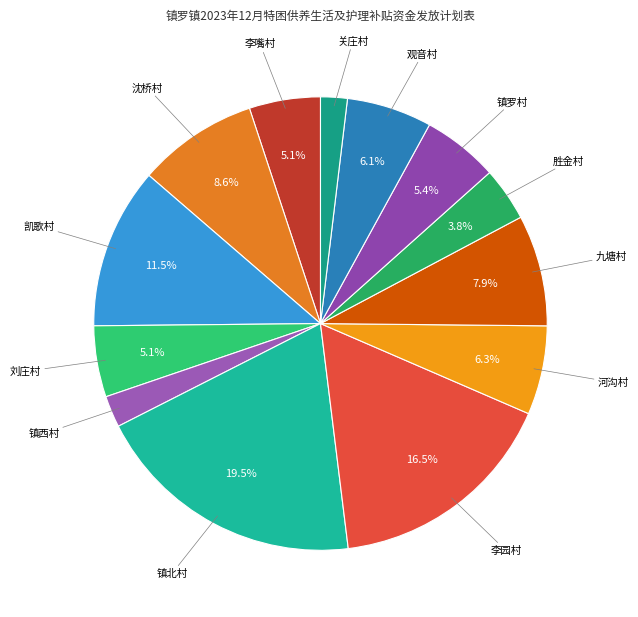

To the nearest percent, what is the difference between the 观音村 and 刘庄村 slice percentages?

1%